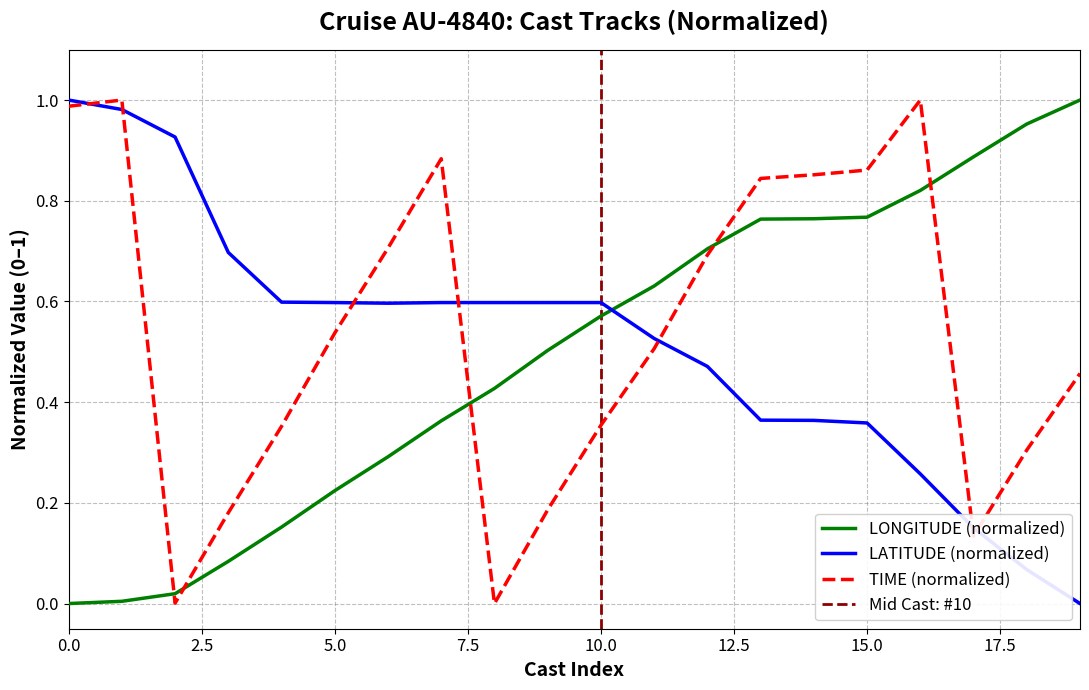

Is it true that LONGITUDE equals 0.9 at 17?

True